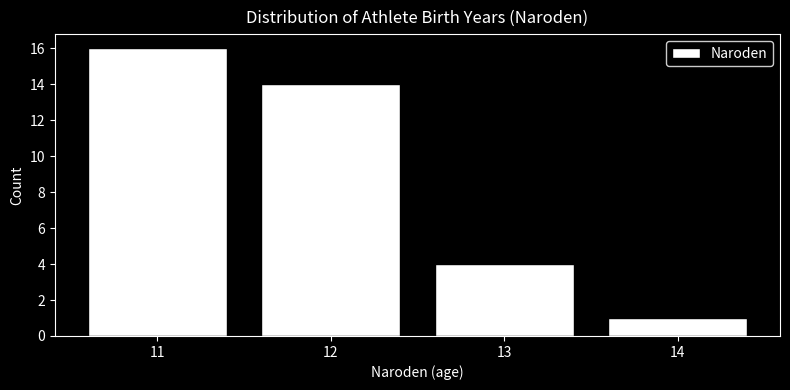

Reading left to right, transcribe this chart: for each bar, give the range it covers on the x-axis and its height. The values are not printed on the chart, so give them approximately, as read against the axis.

10.5 to 11.5: 16
11.5 to 12.5: 14
12.5 to 13.5: 4
13.5 to 14.5: 1